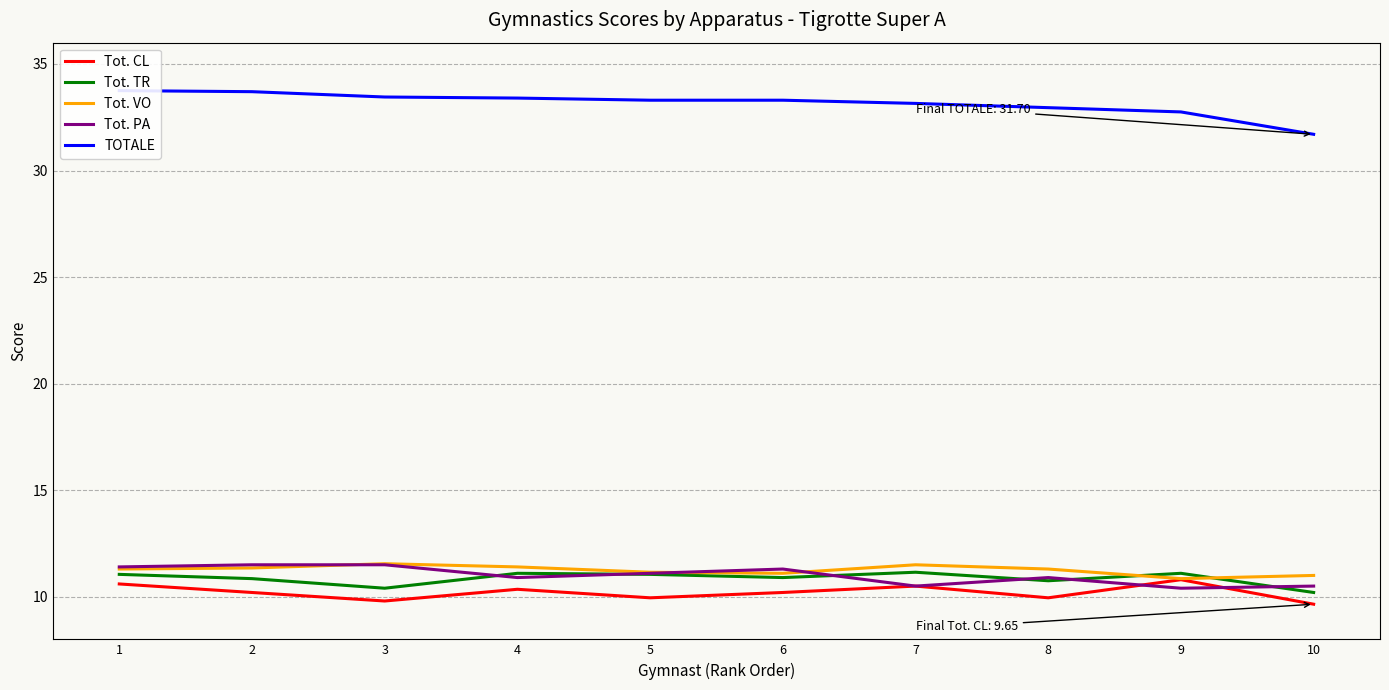

True or false: Tot. VO and Tot. CL intersect in this chart.

False